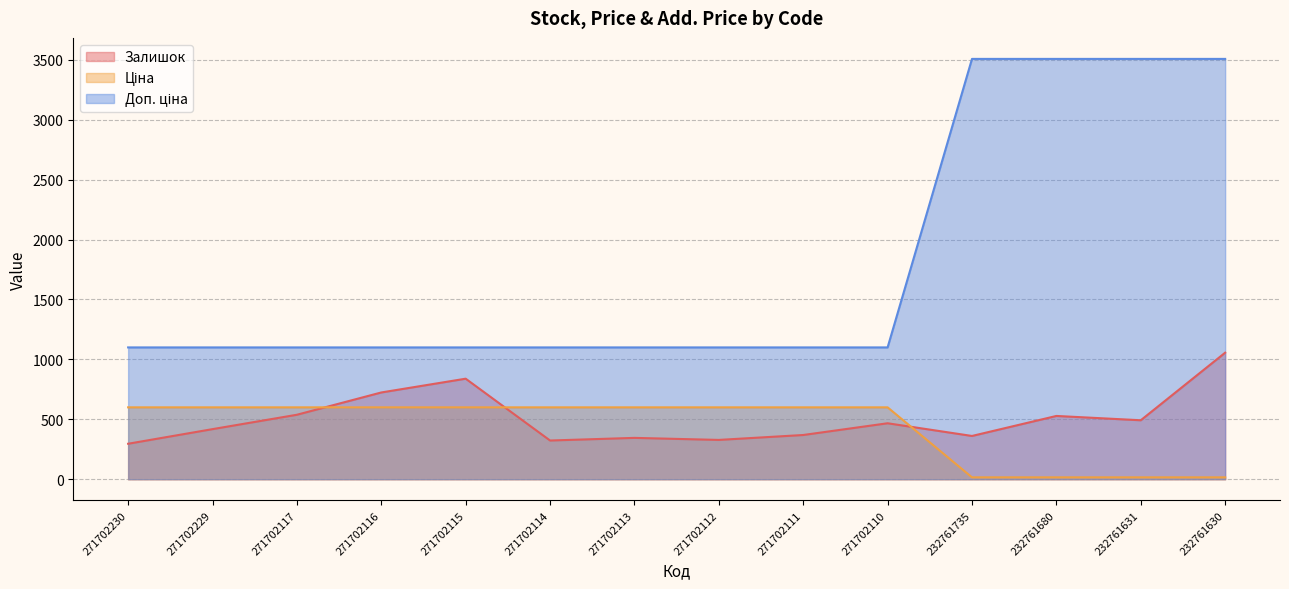

Reading left to right, list all the values displayed in this chart.

Залишок: 296.0	418.0	538.0	724.0	839.0	323.0	345.0	328.0	369.0	467.0	361.0	528.0	492.0	1056.0
Ціна: 599.9	599.9	599.9	599.9	599.9	599.9	599.9	599.9	599.9	599.9	15.6	15.6	15.6	15.6
Доп. ціна: 1100.0	1100.0	1100.0	1100.0	1100.0	1100.0	1100.0	1100.0	1100.0	1100.0	3508.0	3508.0	3508.0	3508.0